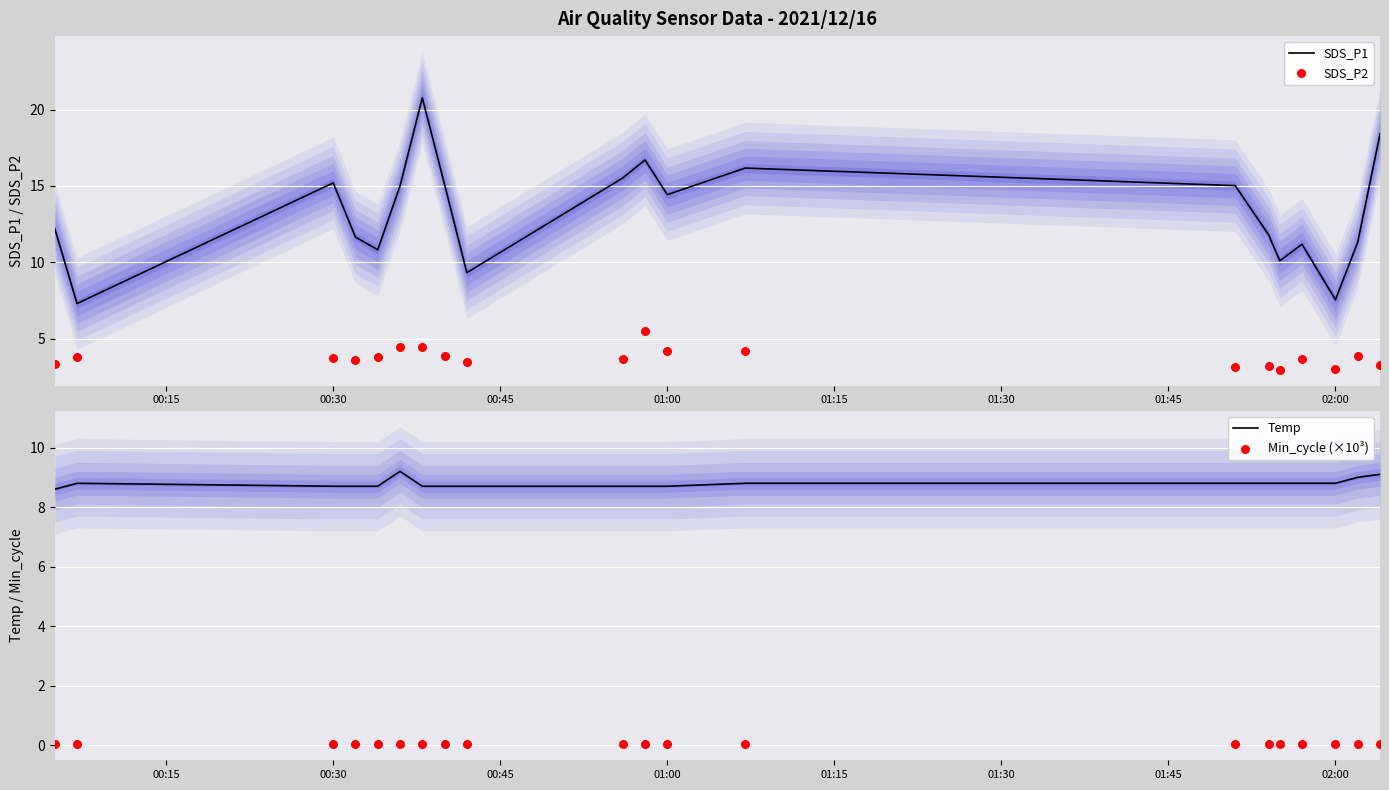

Which series reaches the maximum Y coordinate?

SDS_P1